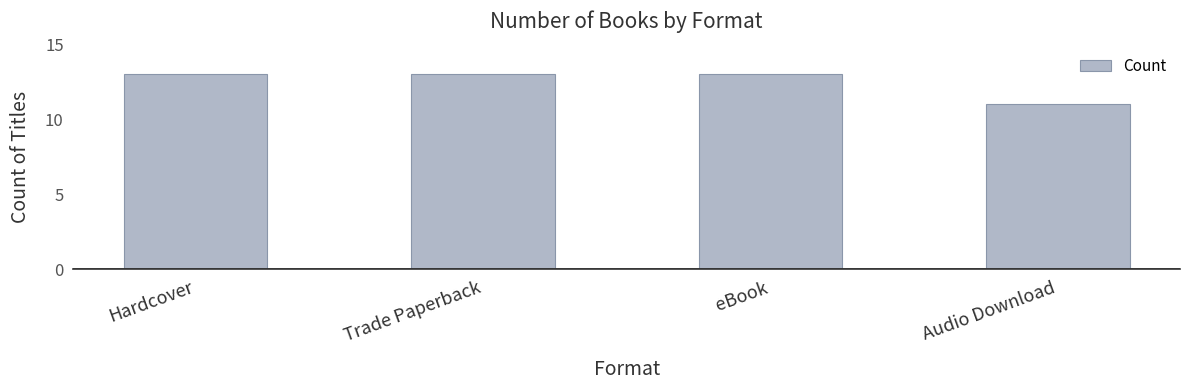

What is the greatest value displayed?

13